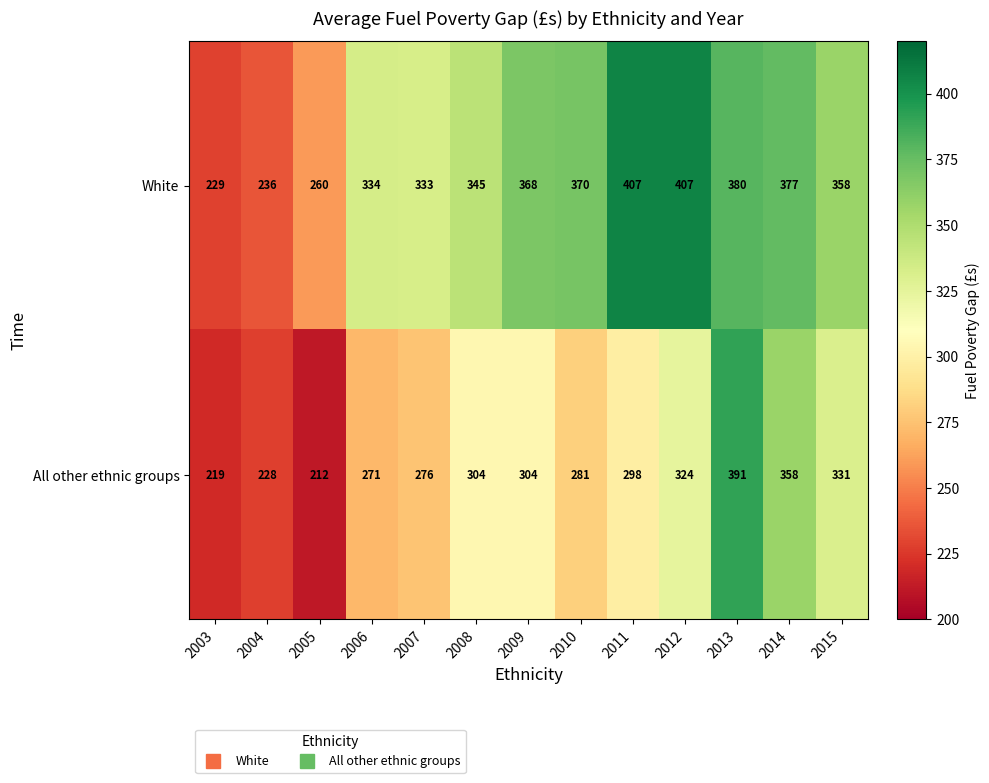

Reading left to right, what are all the values shown in this chart?

White: 229	236	260	334	333	345	368	370	407	407	380	377	358
All other ethnic groups: 219	228	212	271	276	304	304	281	298	324	391	358	331